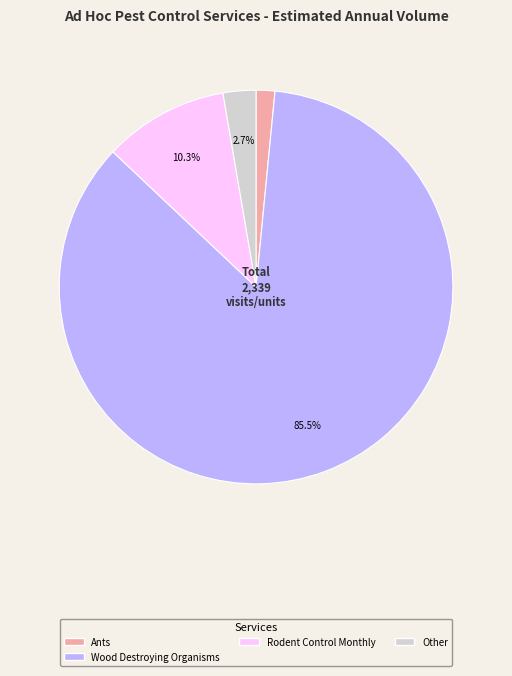

Does any single category account for the majority?

Yes